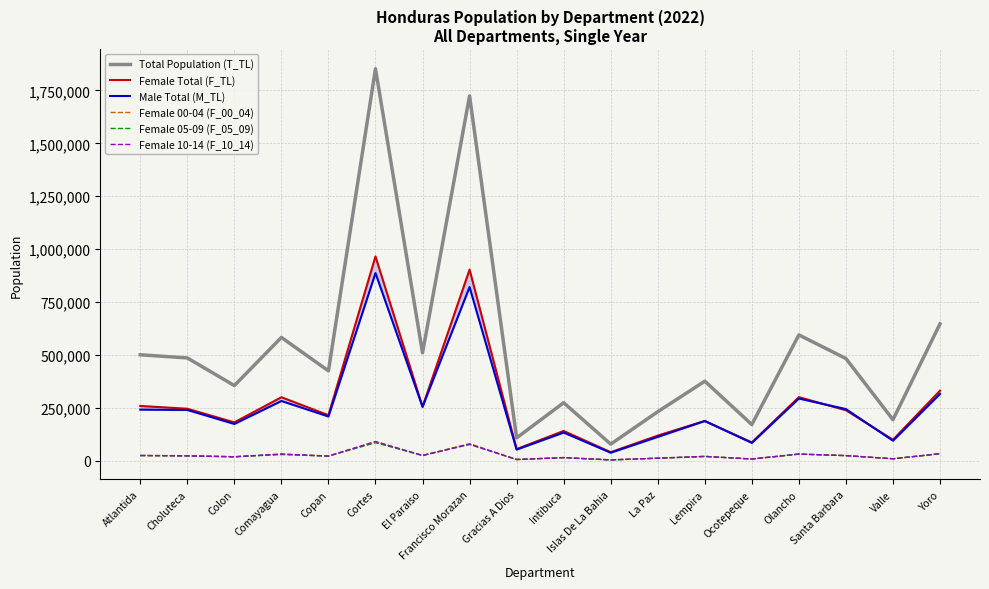

True or false: Female 10-14 (F_10_14) and Total Population (T_TL) intersect in this chart.

False